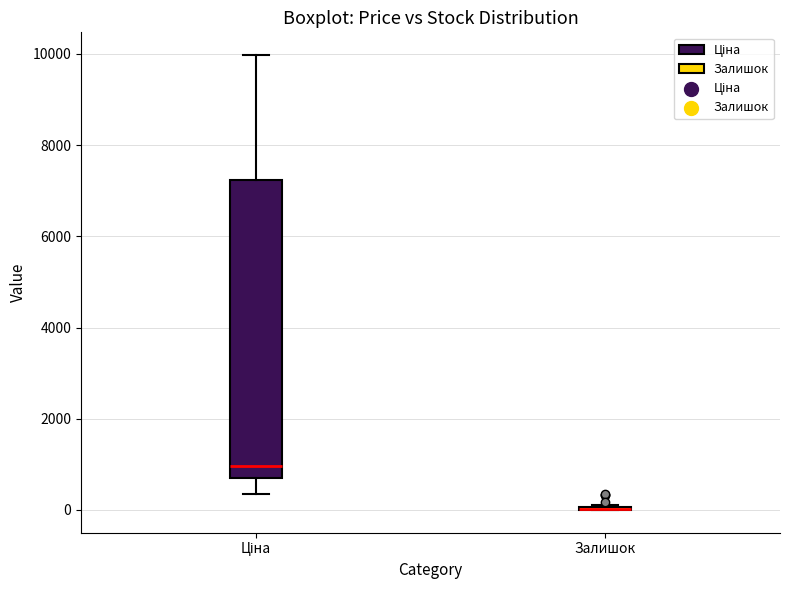

Reading left to right, transcribe this box plot: for each box, give where its median line is, the range the box spans, and where its two whiskers end, as read against the y-axis. The values are not printed on the chart, so give them approximately, as read against the axis.

Ціна: median 1000, box 600 to 7200, whiskers 400 to 10000
Залишок: box collapsed to a line at 0, whiskers 0 to 200